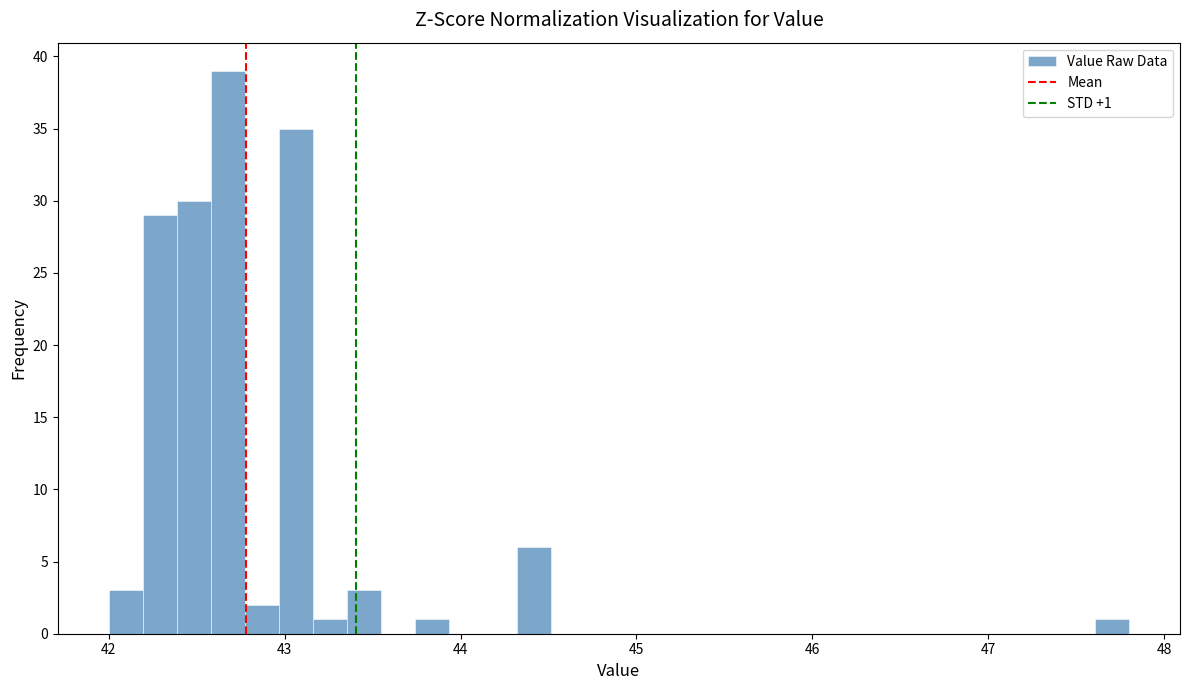

Read against the x-axis, roughly where is the centre of the tallest bar?

42.7